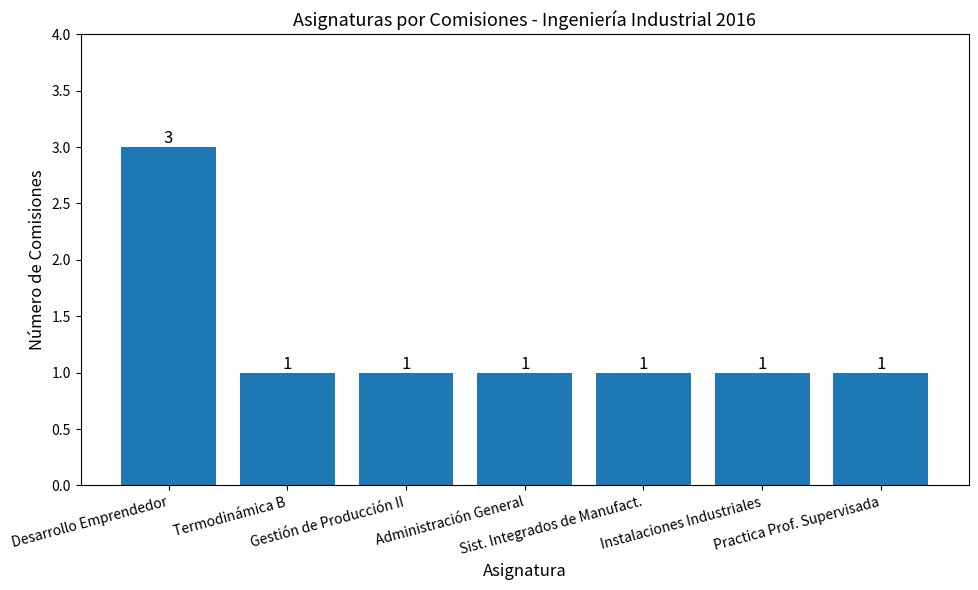

What is the greatest value displayed?

3